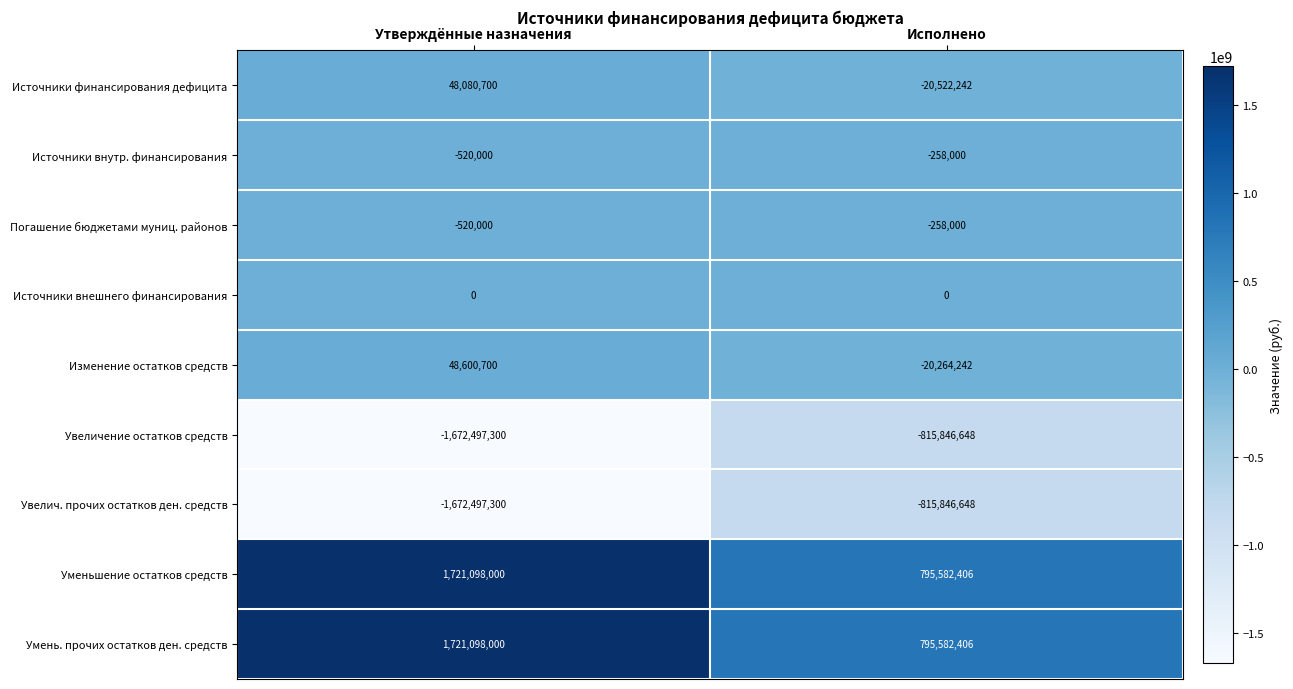

What is the total value across all series at Исполнено?

-81830968